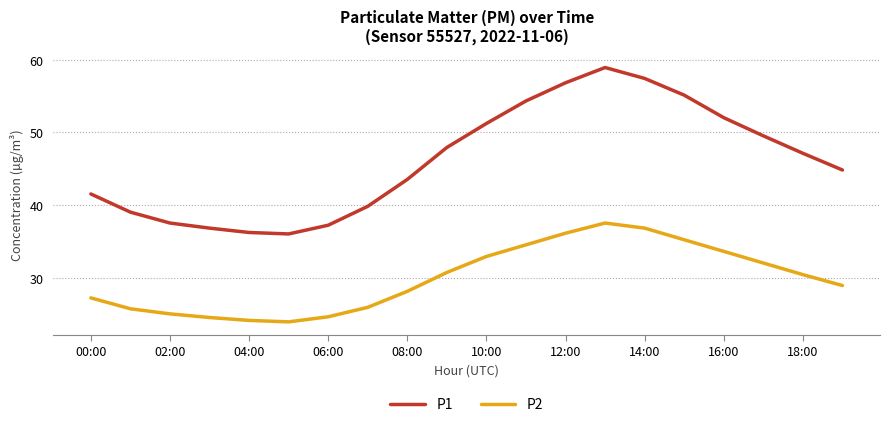

What is the maximum value shown in the chart?

58.9